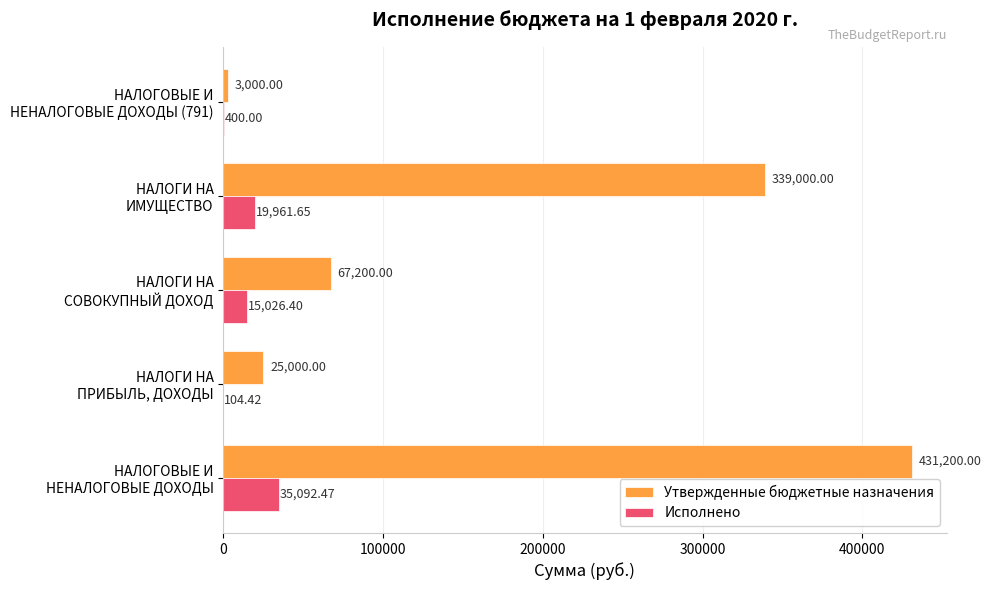

What is the sum of all Исполнено values?

70584.9